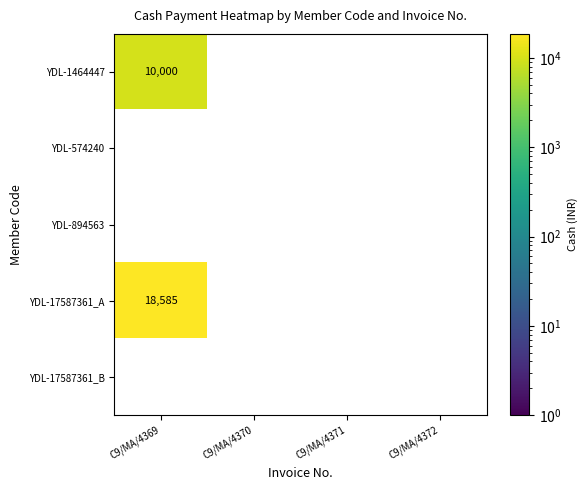

The value of YDL-1464447 at C9/MA/4369 is 10000. True or false?

True